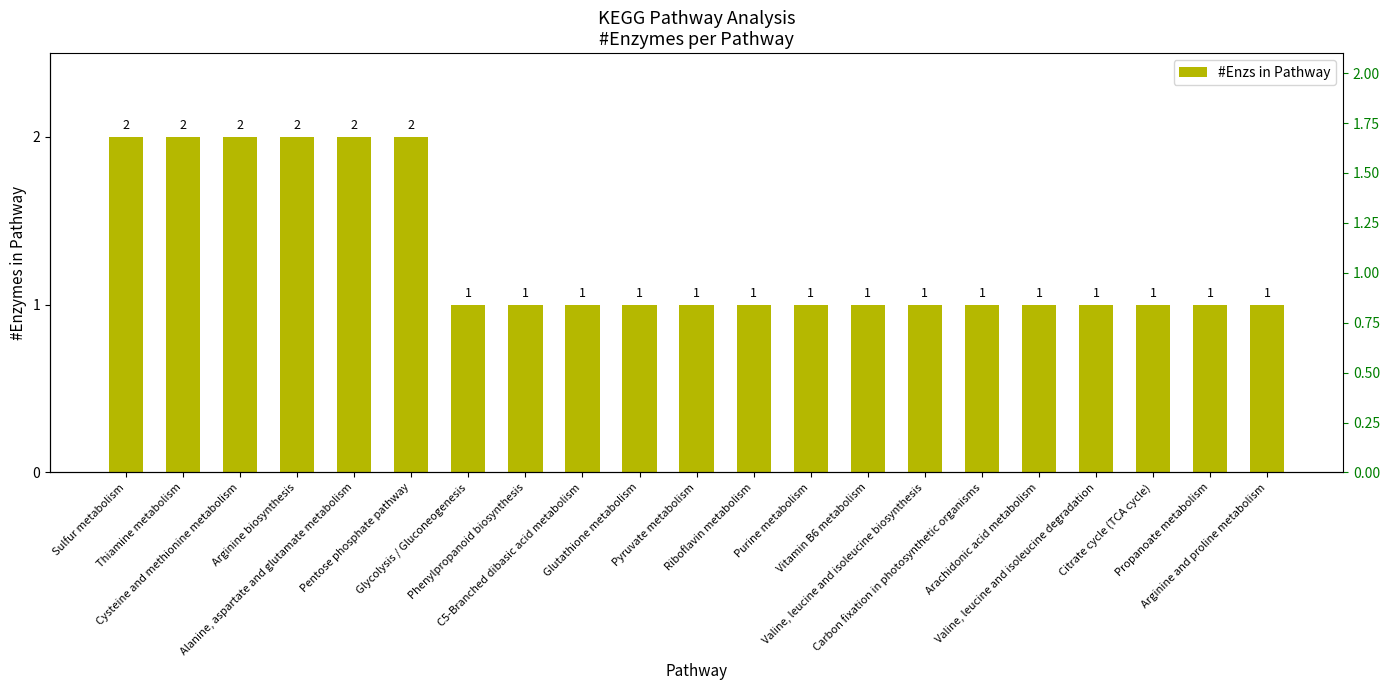

Rank the categories by value from lowest to highest.

Glycolysis / Gluconeogenesis, Phenylpropanoid biosynthesis, C5-Branched dibasic acid metabolism, Glutathione metabolism, Pyruvate metabolism, Riboflavin metabolism, Purine metabolism, Vitamin B6 metabolism, Valine, leucine and isoleucine biosynthesis, Carbon fixation in photosynthetic organisms, Arachidonic acid metabolism, Valine, leucine and isoleucine degradation, Citrate cycle (TCA cycle), Propanoate metabolism, Arginine and proline metabolism, Sulfur metabolism, Thiamine metabolism, Cysteine and methionine metabolism, Arginine biosynthesis, Alanine, aspartate and glutamate metabolism, Pentose phosphate pathway